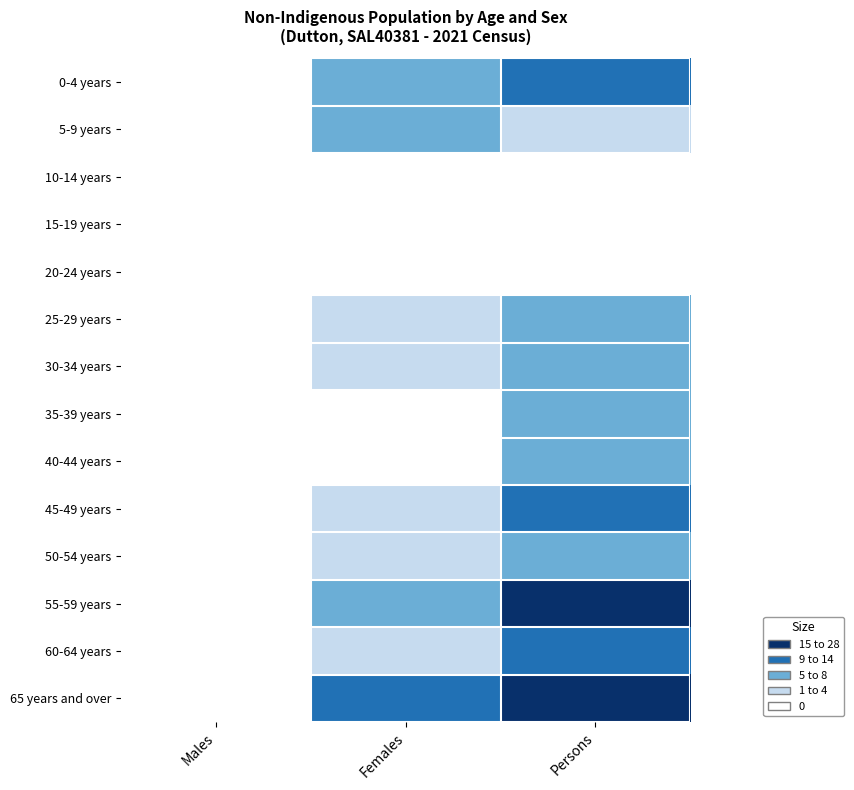

Reading left to right, extract all data points from this chart.

0-4 years: Males=0	Females=7	Persons=10
5-9 years: Males=0	Females=8	Persons=4
10-14 years: Males=0	Females=0	Persons=0
15-19 years: Males=0	Females=0	Persons=0
20-24 years: Males=0	Females=0	Persons=0
25-29 years: Males=0	Females=4	Persons=6
30-34 years: Males=0	Females=3	Persons=5
35-39 years: Males=0	Females=0	Persons=6
40-44 years: Males=0	Females=0	Persons=6
45-49 years: Males=0	Females=3	Persons=10
50-54 years: Males=0	Females=4	Persons=7
55-59 years: Males=0	Females=5	Persons=17
60-64 years: Males=0	Females=3	Persons=14
65 years and over: Males=0	Females=10	Persons=28